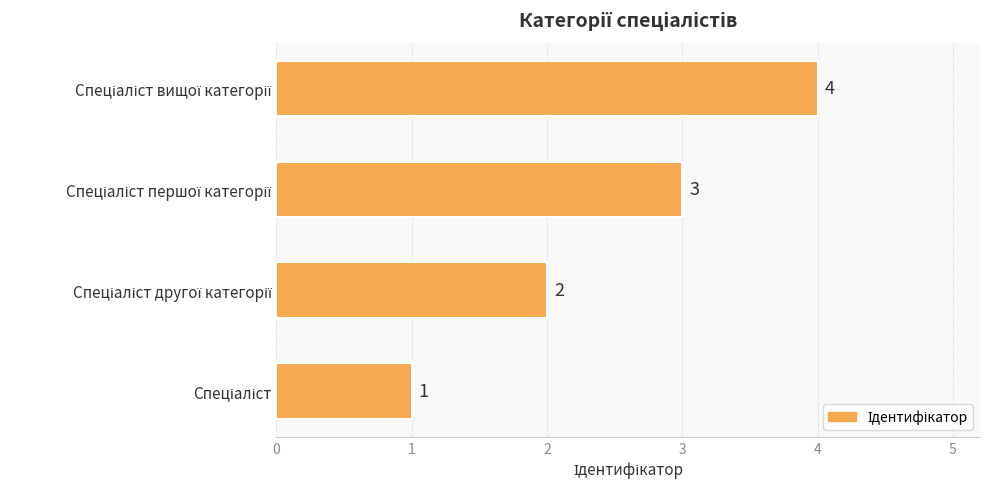

How many values are below 3?

2